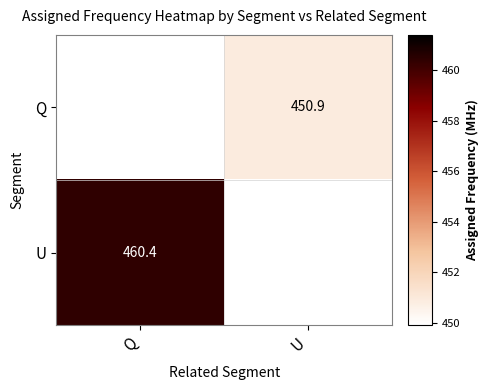

The value of Q at U is 450.9. True or false?

True